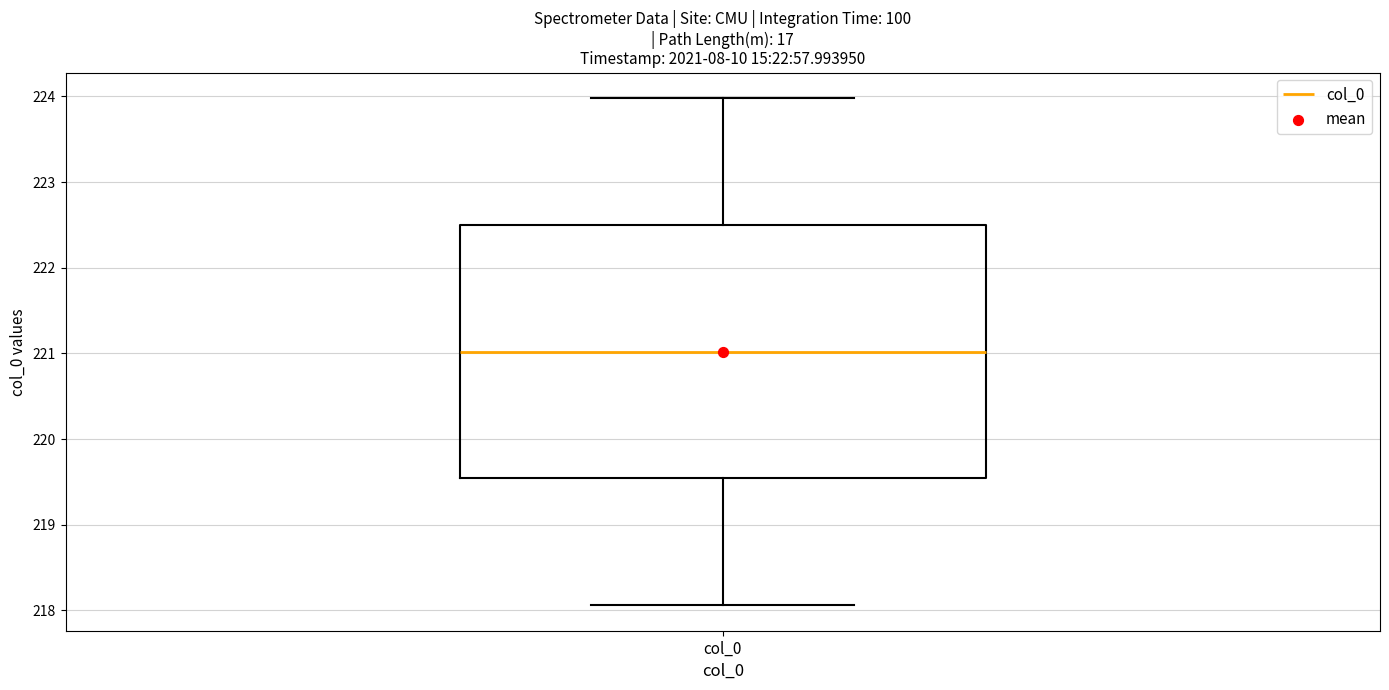

Transcribe this box plot: give where the median line is, the range the box spans, and where the two whiskers end, as read against the y-axis. The values are not printed on the chart, so give them approximately, as read against the axis.

median 221.0, box 219.5 to 222.5, whiskers 218.1 to 224.0